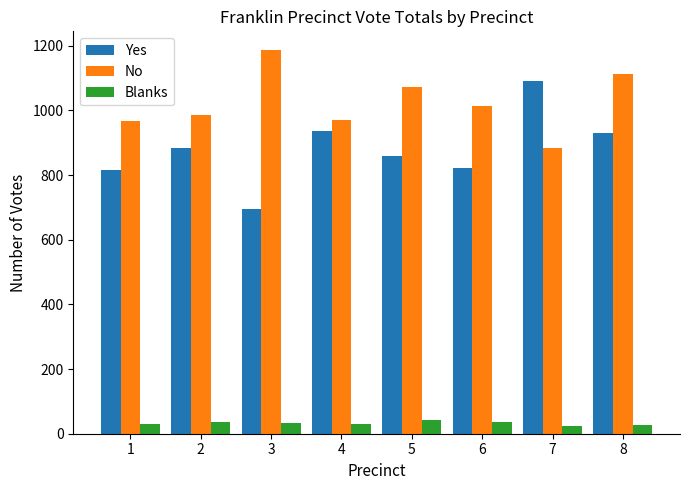

What is the sum of all Yes values?

7037